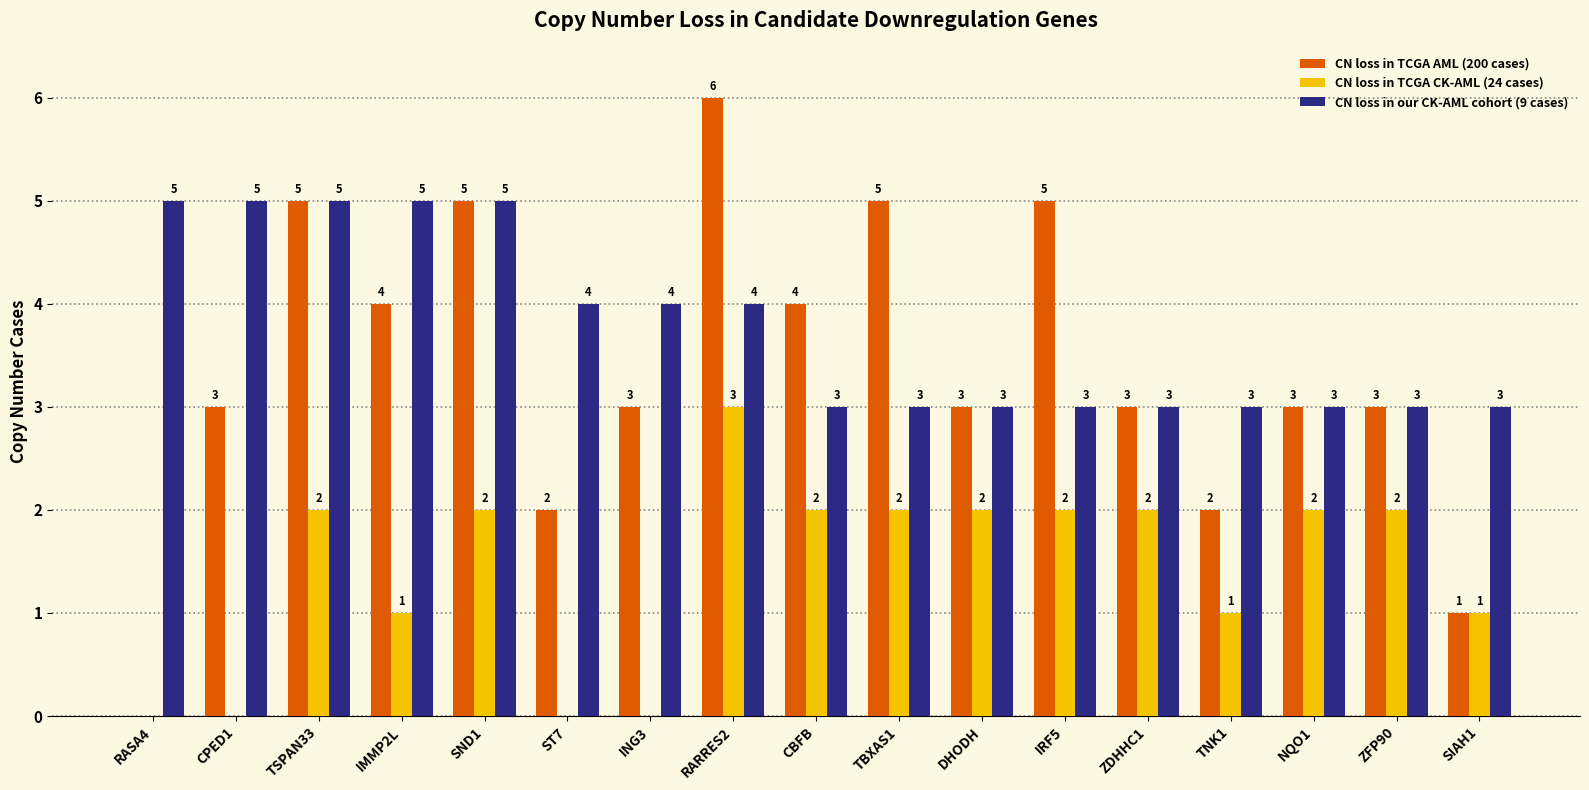

True or false: CN loss in our CK-AML cohort (9 cases) has a value of 5 at NQO1.

False